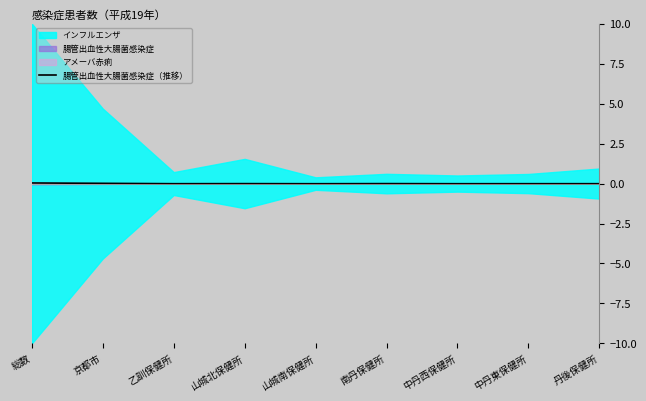

How many data points does each series have?

9